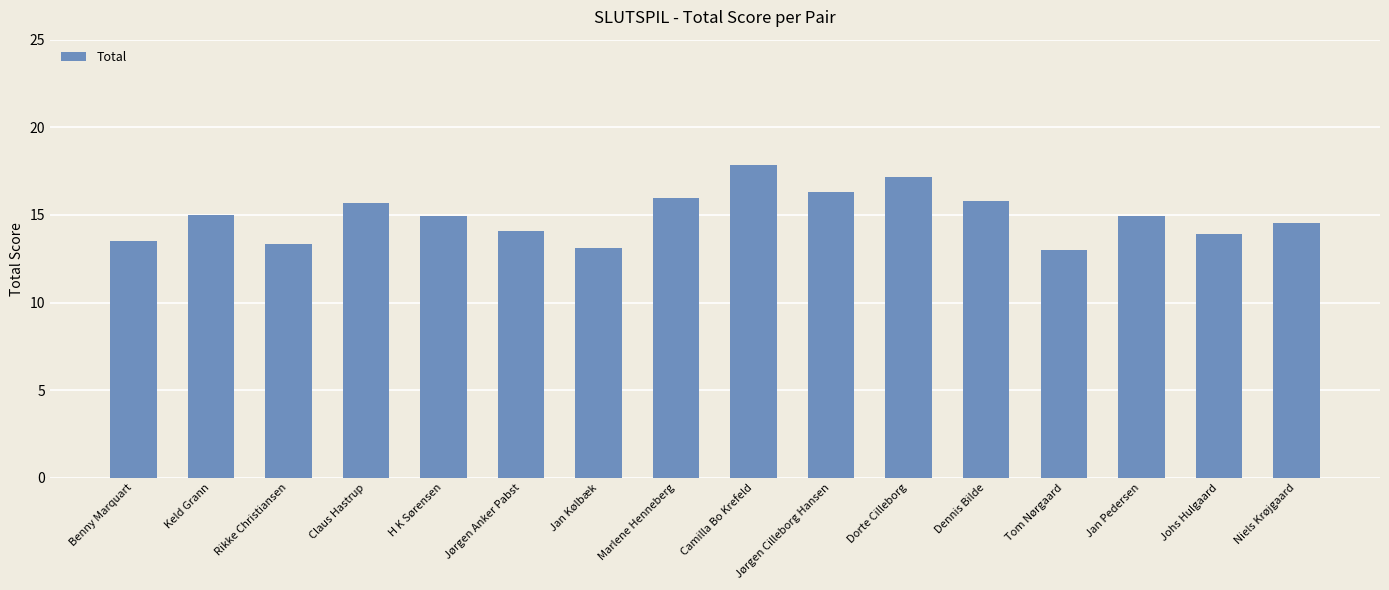

What is the value of the 12th bar from the left?

15.8